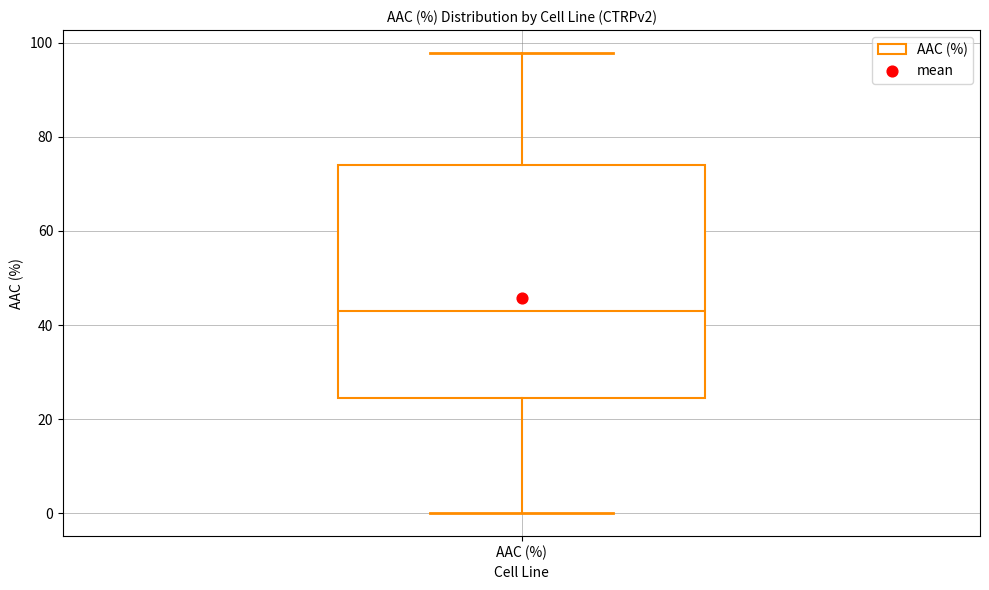

Transcribe this box plot: give where the median line is, the range the box spans, and where the two whiskers end, as read against the y-axis. The values are not printed on the chart, so give them approximately, as read against the axis.

median 42, box 24 to 74, whiskers 0 to 98